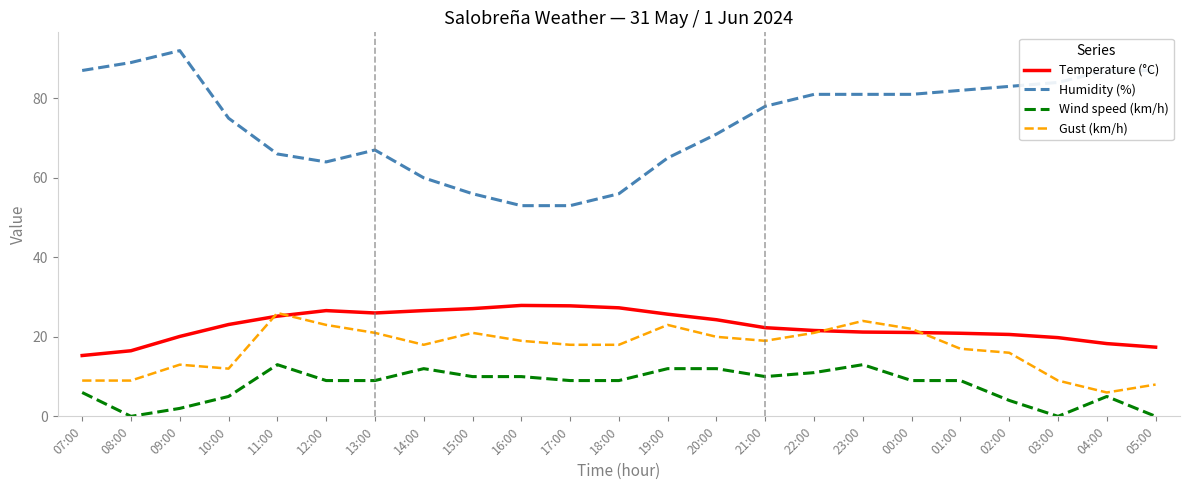

What position from the left is 14:00?

8